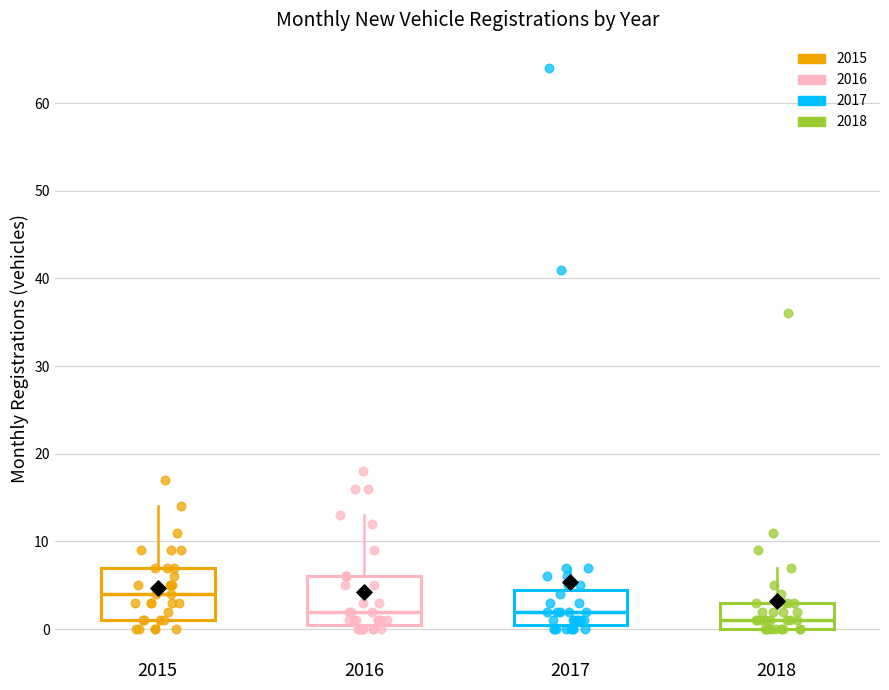

Reading left to right, transcribe this box plot: for each box, give where its median line is, the range the box spans, and where its two whiskers end, as read against the y-axis. The values are not printed on the chart, so give them approximately, as read against the axis.

2015: median 4, box 1 to 7, whiskers 0 to 14
2016: median 2, box 1 to 6, whiskers 0 to 13
2017: median 2, box 1 to 5, whiskers 0 to 7
2018: median 1, box 0 to 3, whiskers 0 to 7